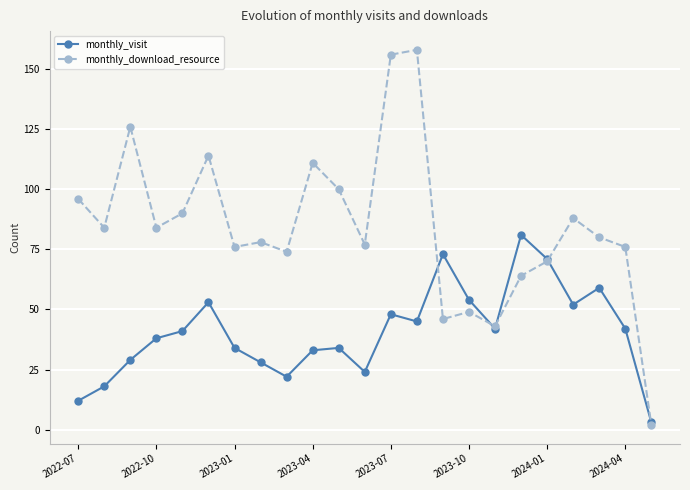

True or false: monthly_visit and monthly_download_resource intersect in this chart.

True